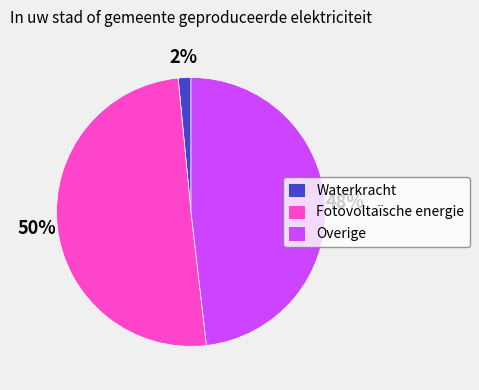

Count the number of slices in the pie.

3